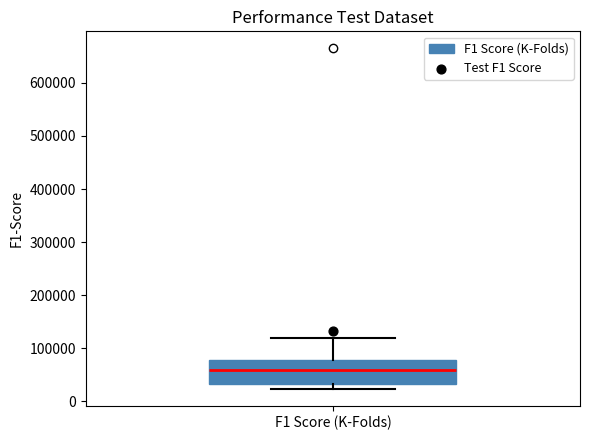

Read this box plot against the y-axis: the position of the median line, the range covered by the box, and the ends of both whiskers. The values are not printed on the chart, so give them approximately, as read against the axis.

median 60000, box 30000 to 80000, whiskers 20000 to 120000